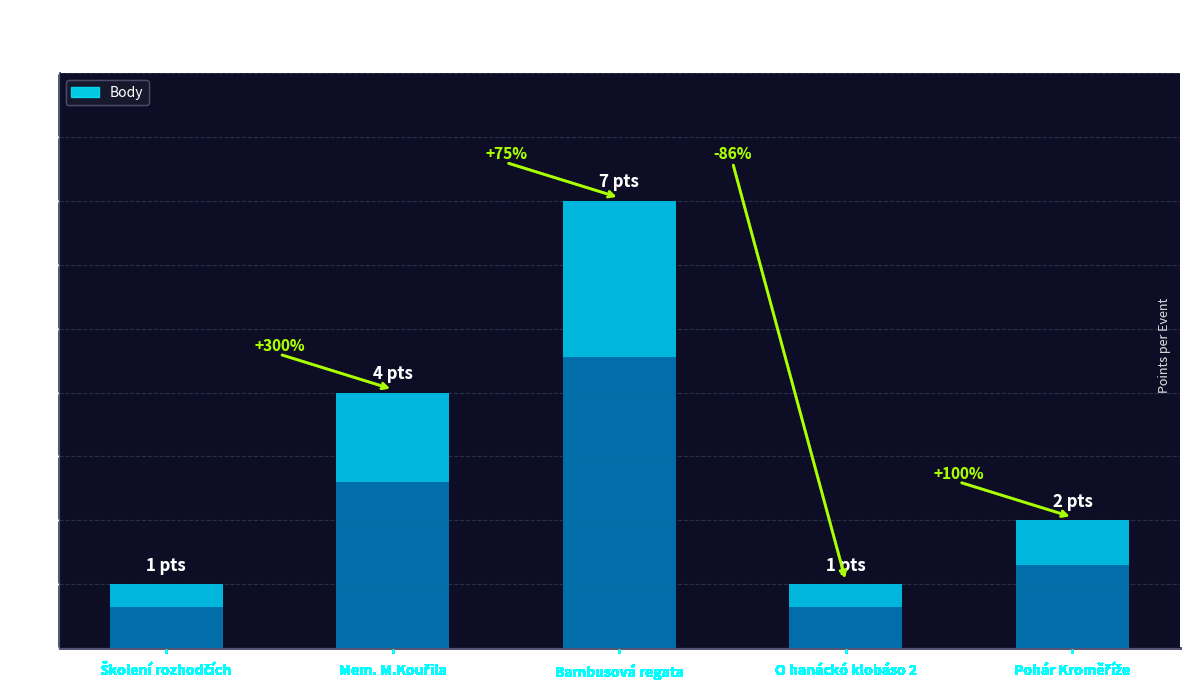

Reading left to right, what are all the values shown in this chart?

1	4	7	1	2